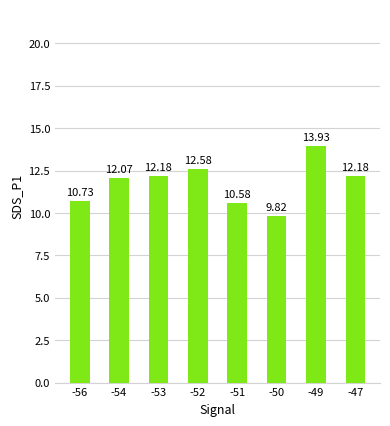

What is the sum of all values?

94.1